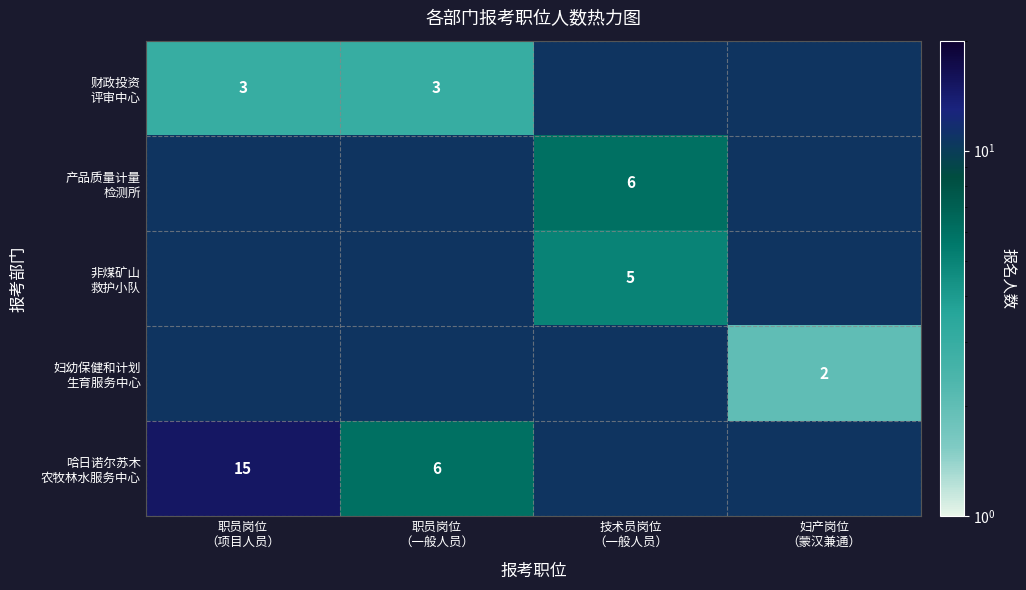

Which label corresponds to the largest value in the chart?

职员岗位
（项目人员）